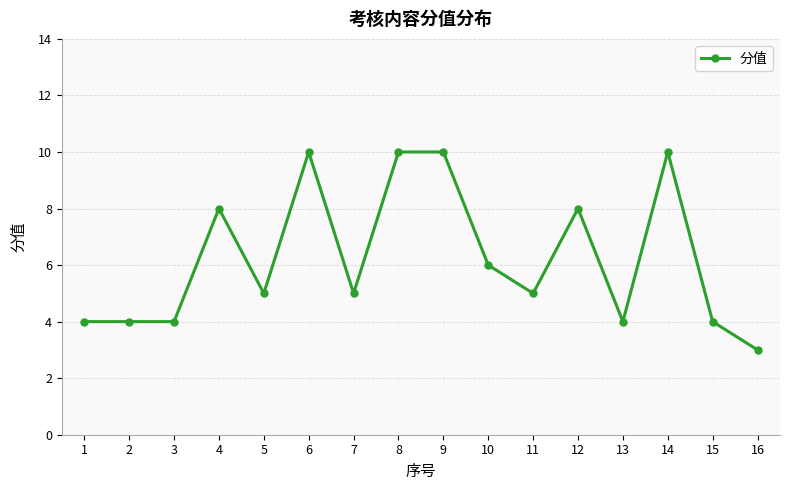

Which label corresponds to the smallest value in the chart?

16